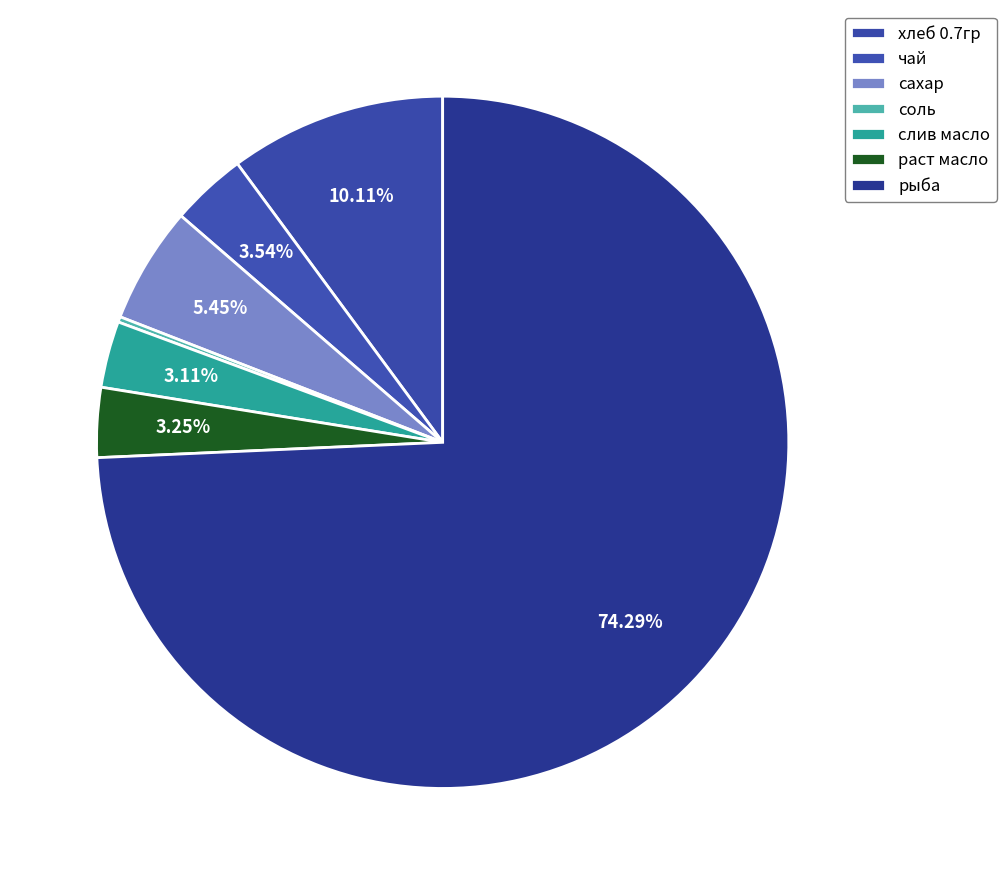

How many slices are in this pie chart?

7